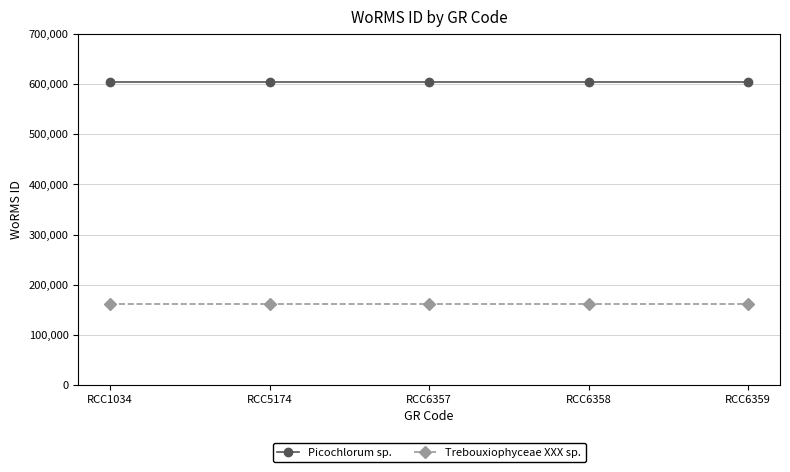

Is the value of Trebouxiophyceae XXX sp. at RCC5174 greater than the value of Picochlorum sp. at RCC6358?

No